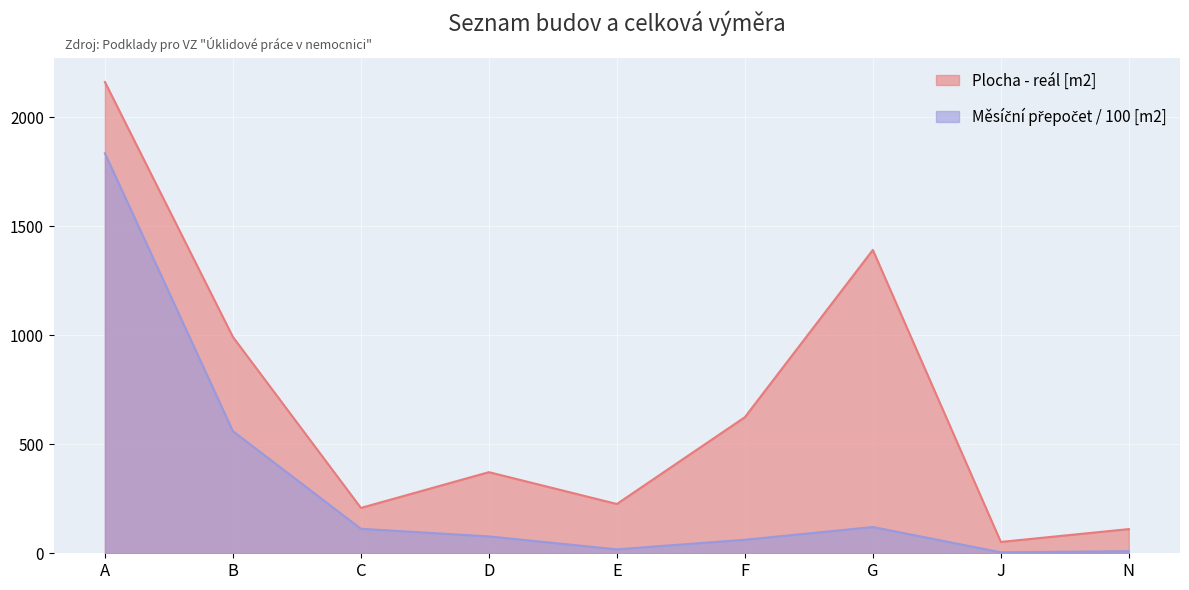

What is the sum of all Měsíční přepočet [m2] values?

2798.6